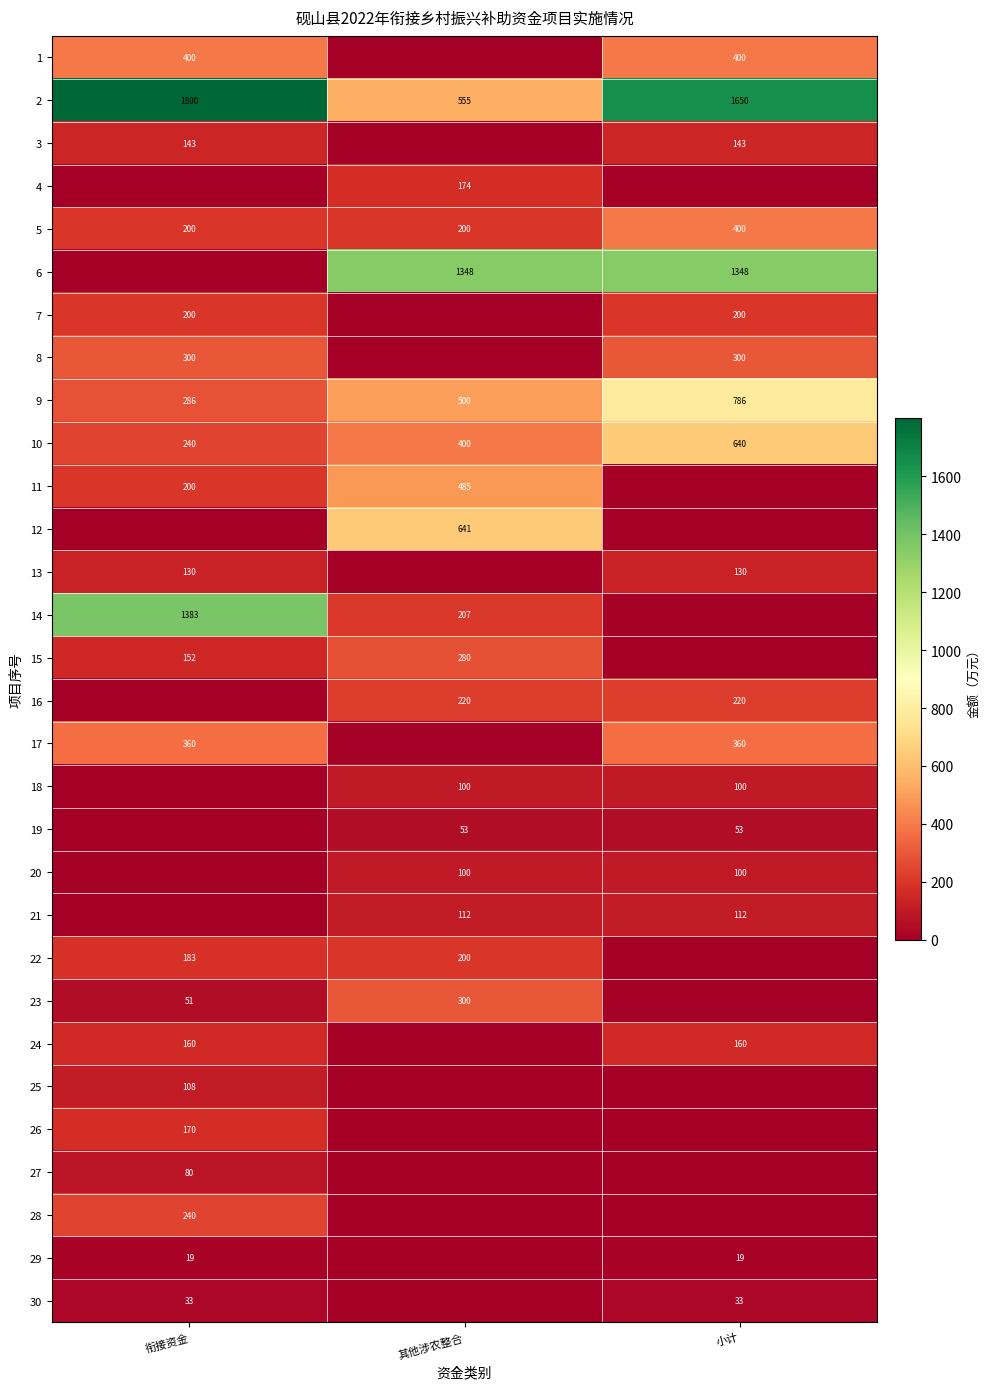

The 15 series shows 261 at 衔接资金. True or false?

False